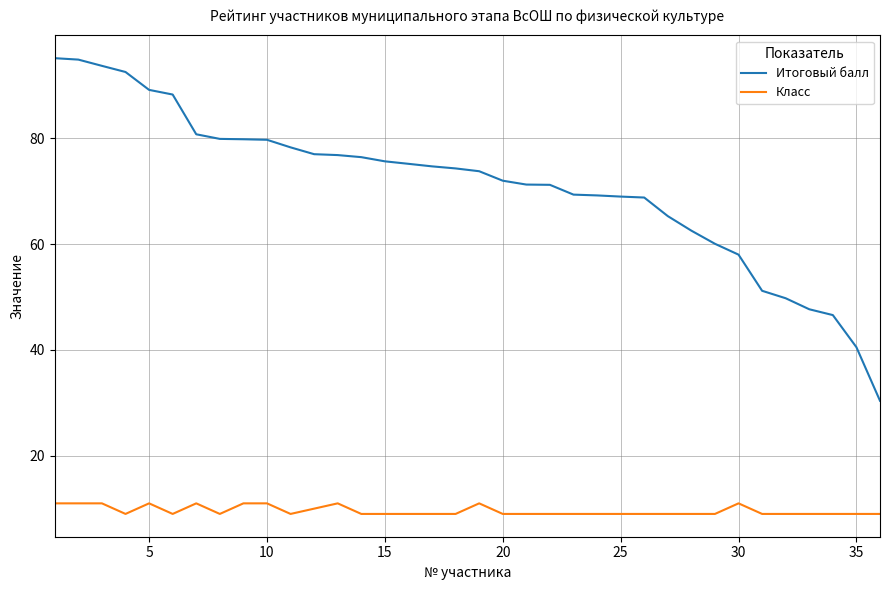

True or false: Класс and Итоговый балл intersect in this chart.

False